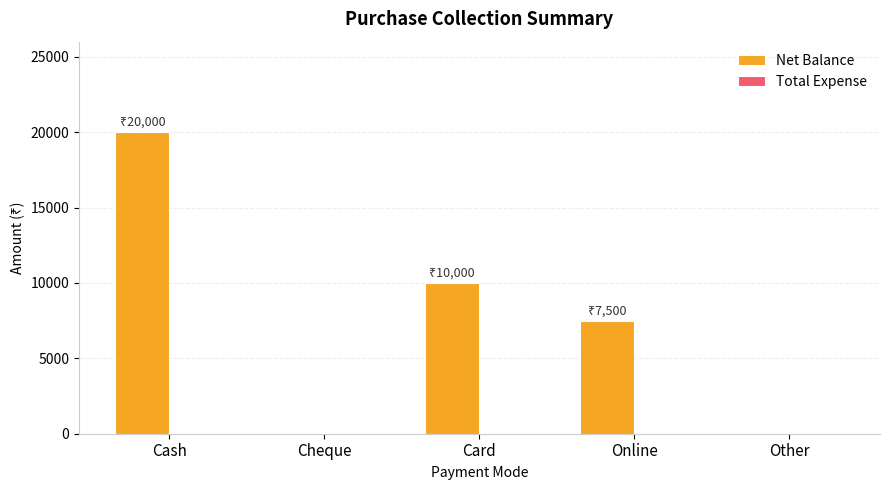

Reading left to right, extract all data points from this chart.

Cash=20000	Cheque=0	Card=10000	Online=7500	Other=0